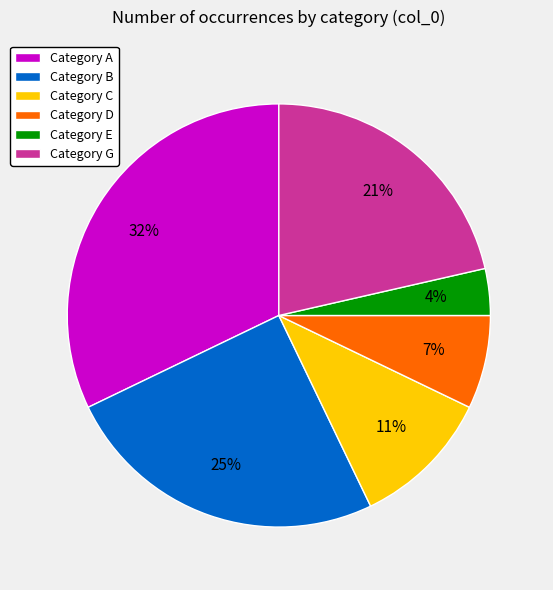

Do Category G and Category E together represent more than half of the pie?

No